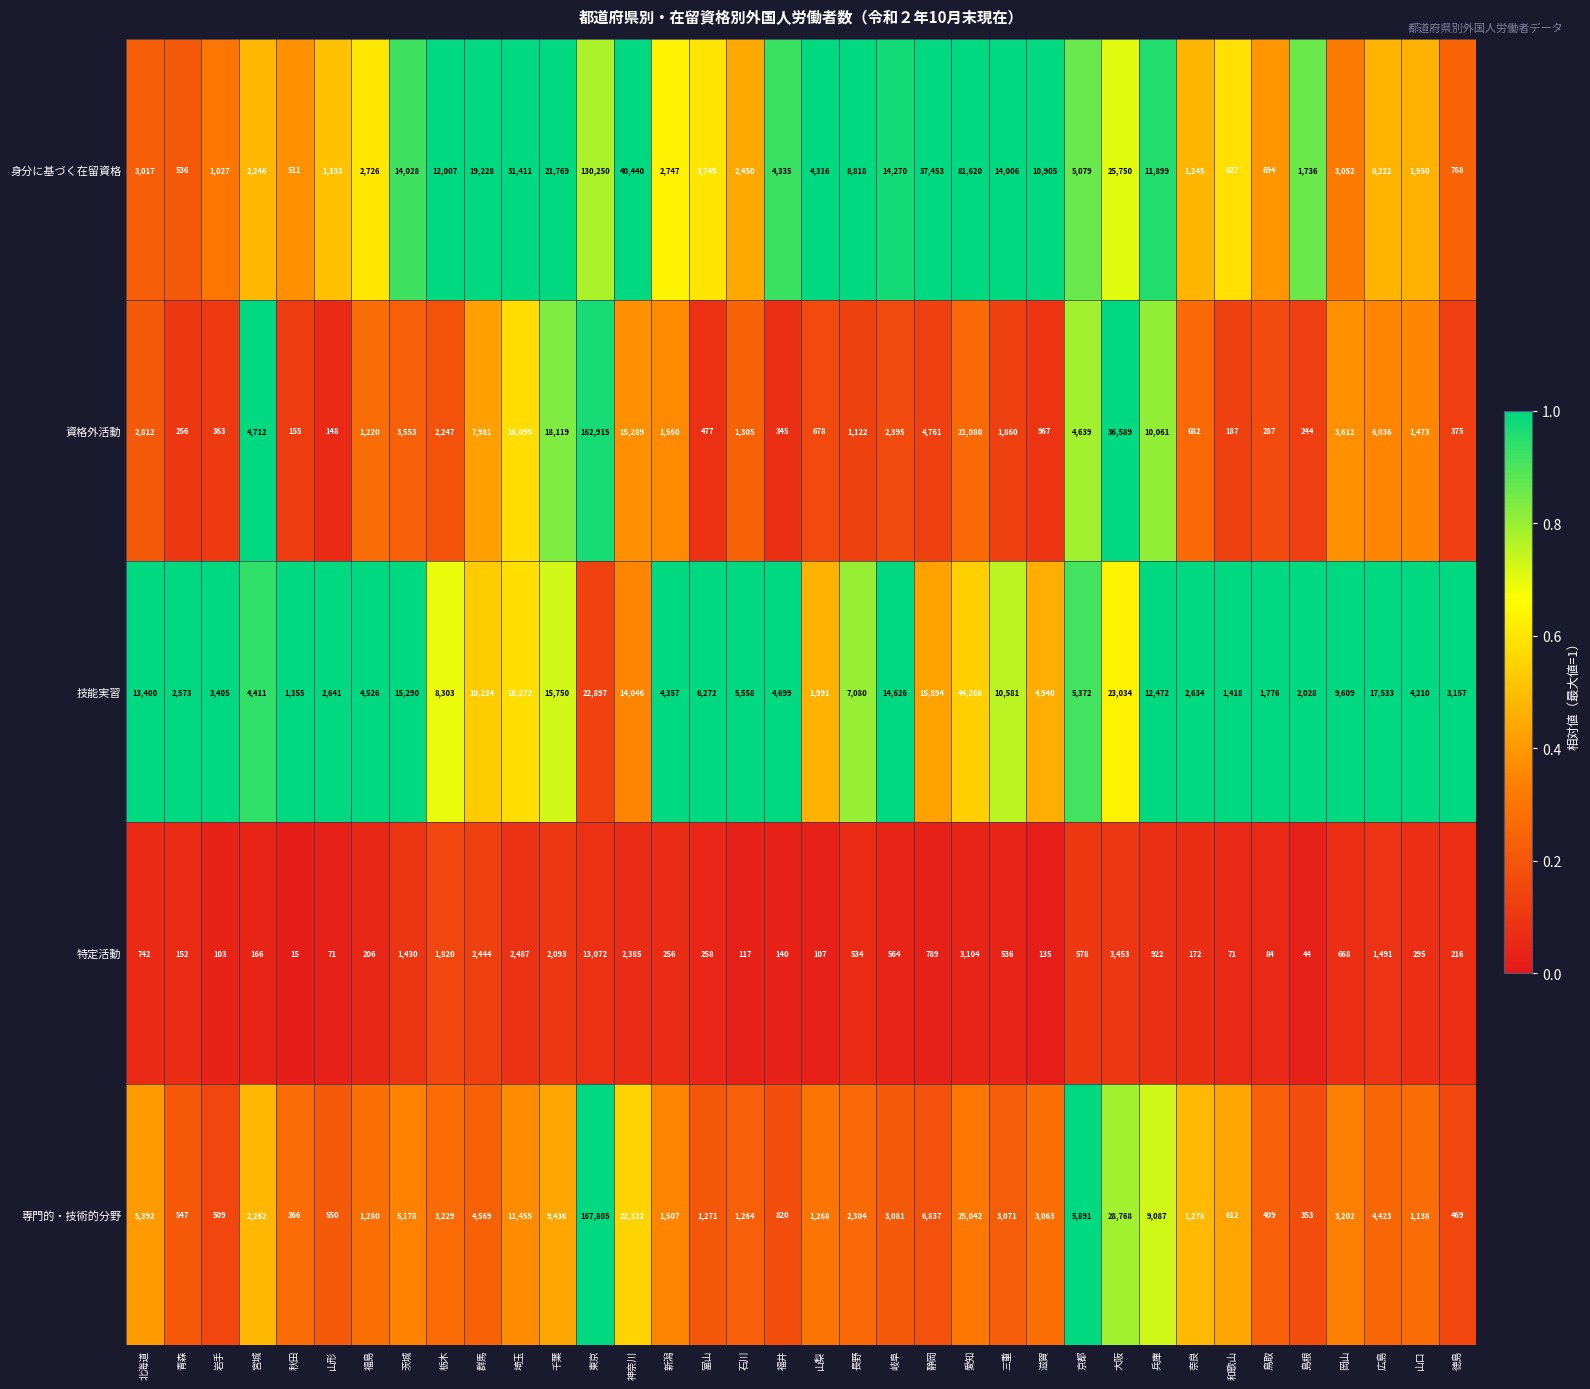

Where does the 特定活動 series first go above 534?

北海道